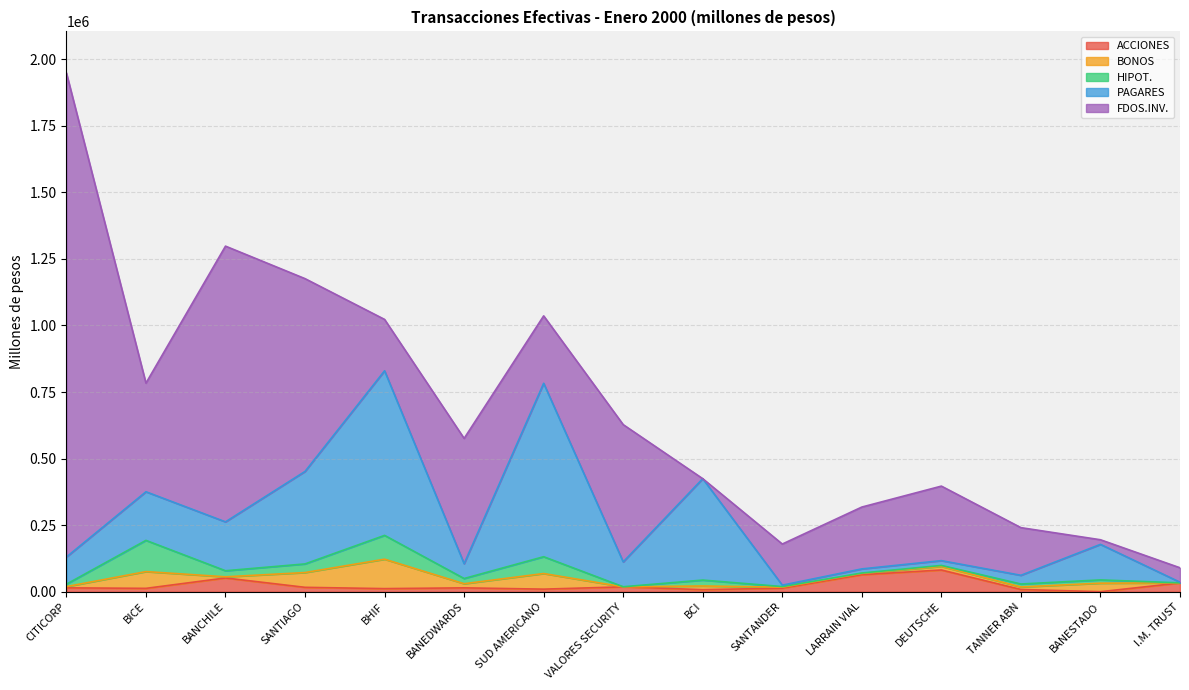

True or false: ACCIONES has a value of 8327.2 at TANNER ABN.

True